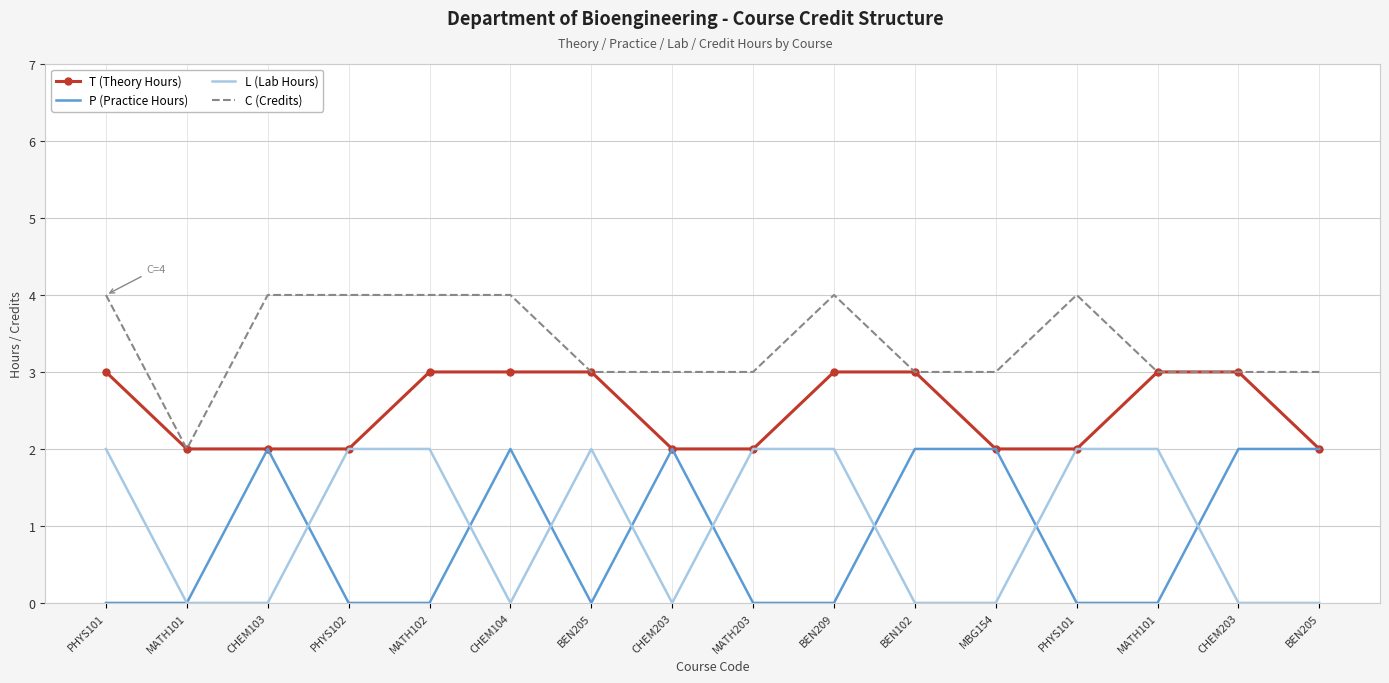

At which category does the chart reach its minimum across all series?

PHYS101